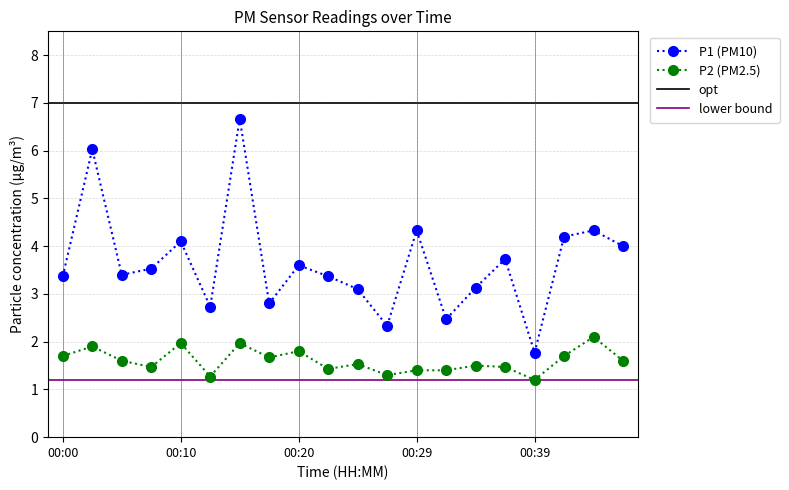

What is the difference between the P1 values at 00:03 and 00:42?

1.8